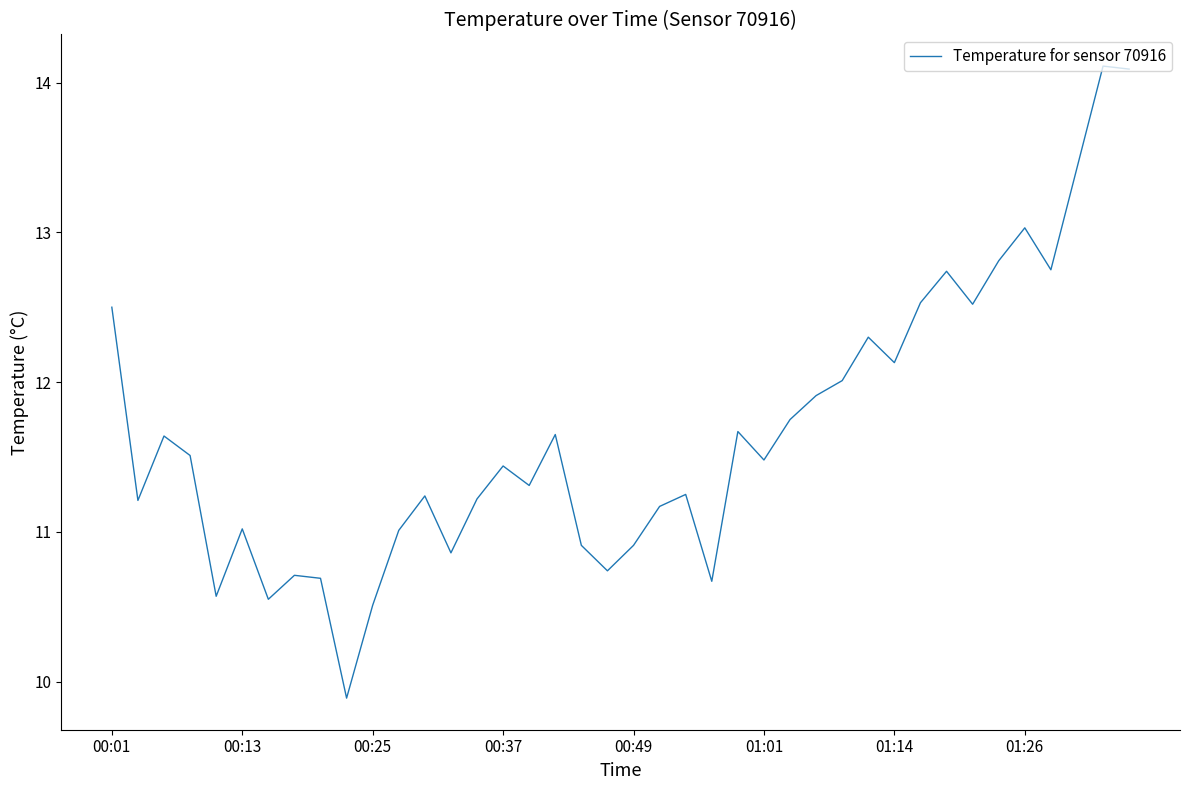

What is the difference between the maximum and minimum values?

4.2